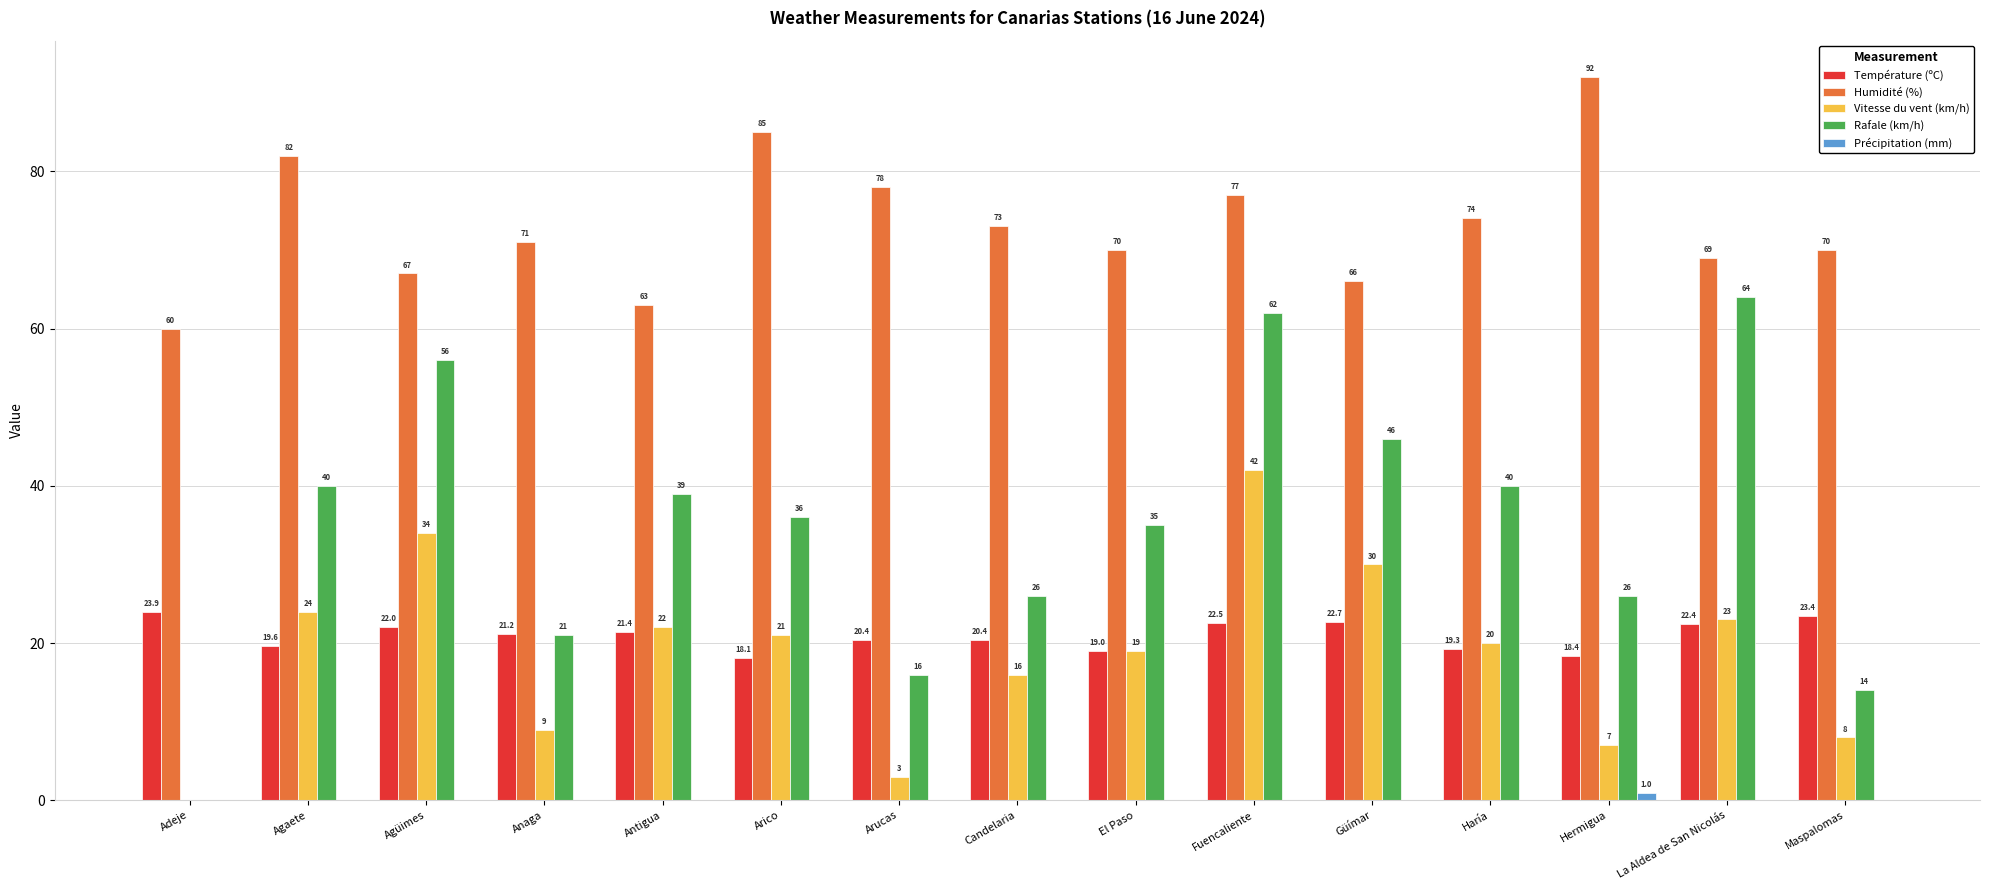

What is the sum of all Vitesse du vent (km/h) values?

278.0